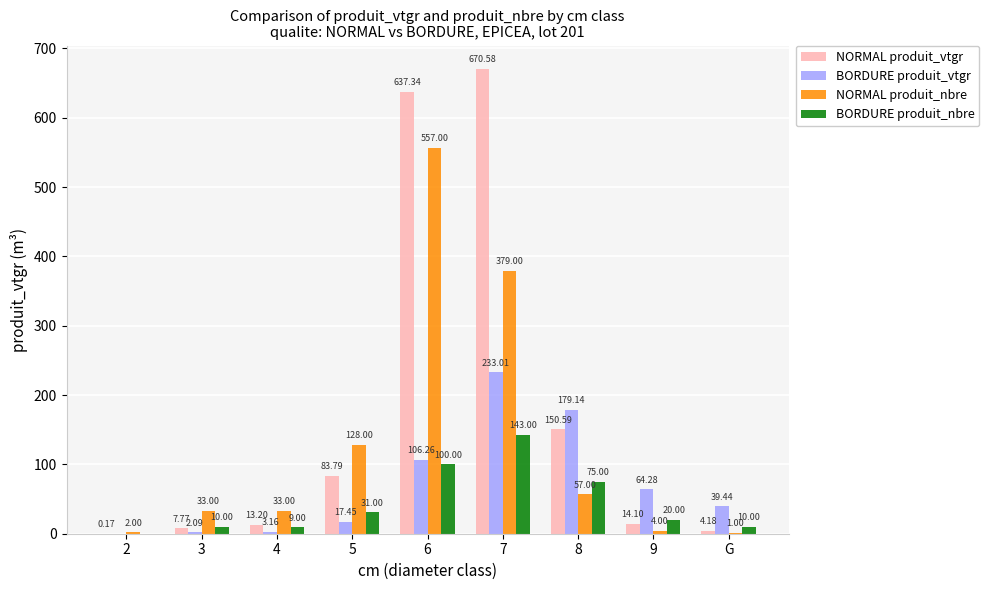

At which category does the chart reach its peak across all series?

7